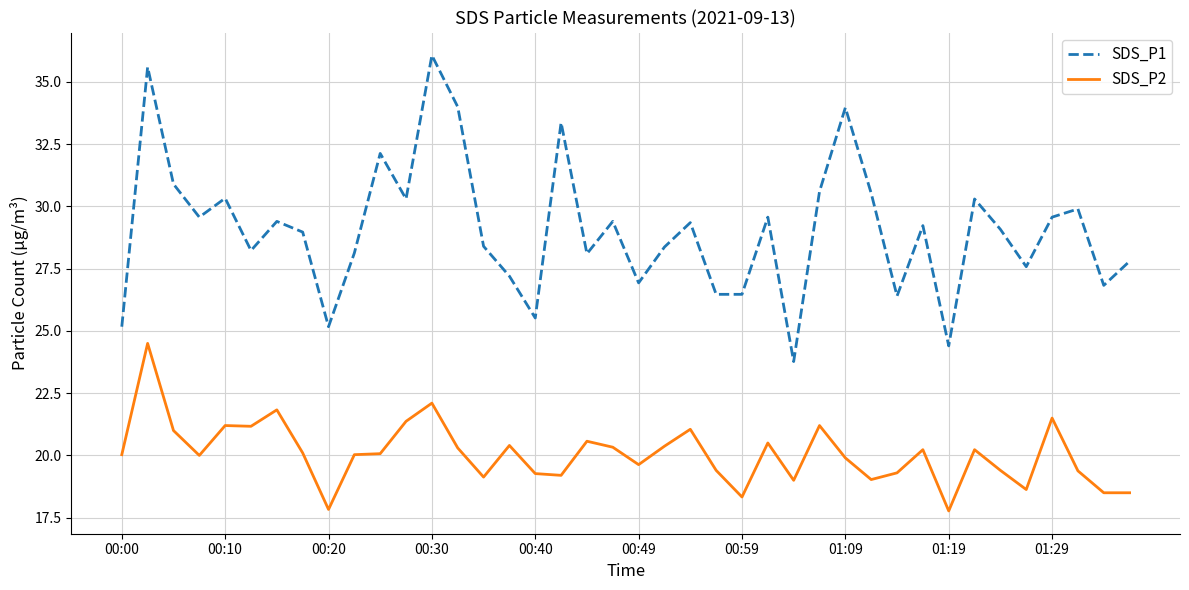

What is the minimum value for SDS_P1?

23.8